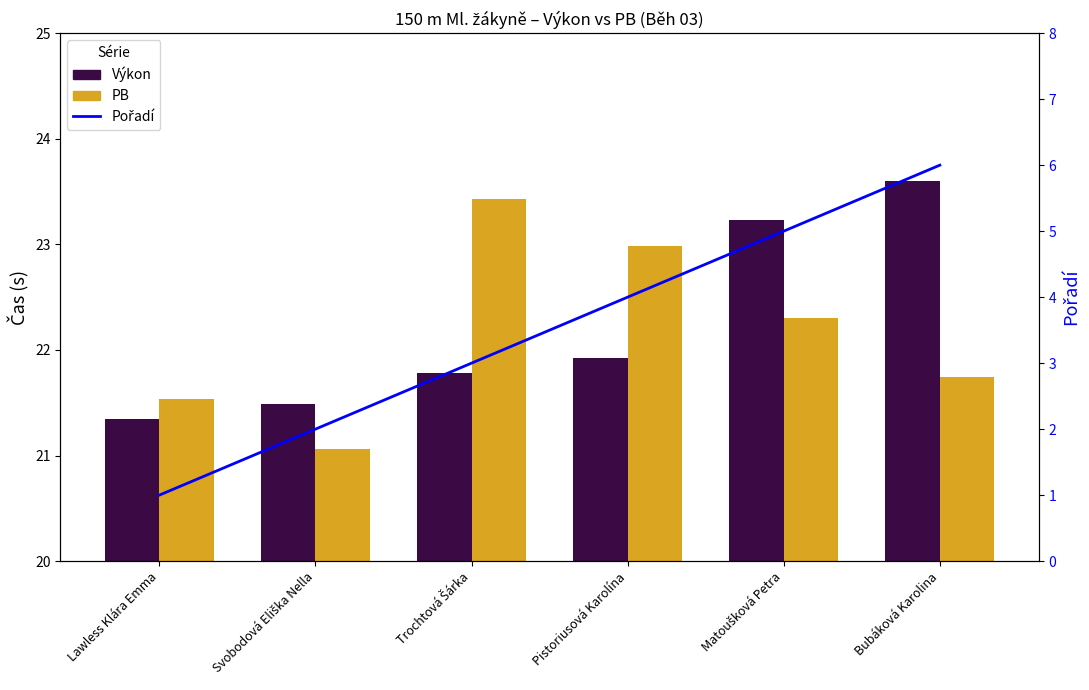

What is the label of the 3rd bar from the left?

Trochtová Šárka